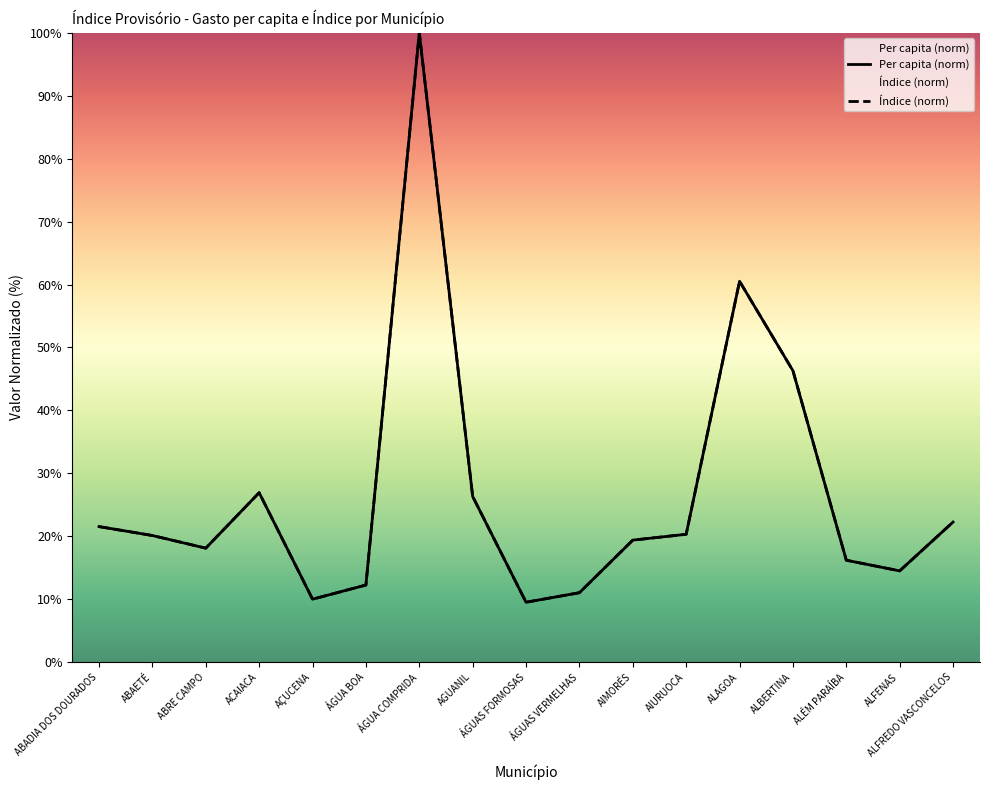

List the labels in order of Per capita value, largest first.

ÁGUA COMPRIDA, ALAGOA, ALBERTINA, ACAIACA, AGUANIL, ALFREDO VASCONCELOS, ABADIA DOS DOURADOS, AIURUOCA, ABAETÉ, AIMORÉS, ABRE CAMPO, ALÉM PARAÍBA, ALFENAS, ÁGUA BOA, ÁGUAS VERMELHAS, AÇUCENA, ÁGUAS FORMOSAS